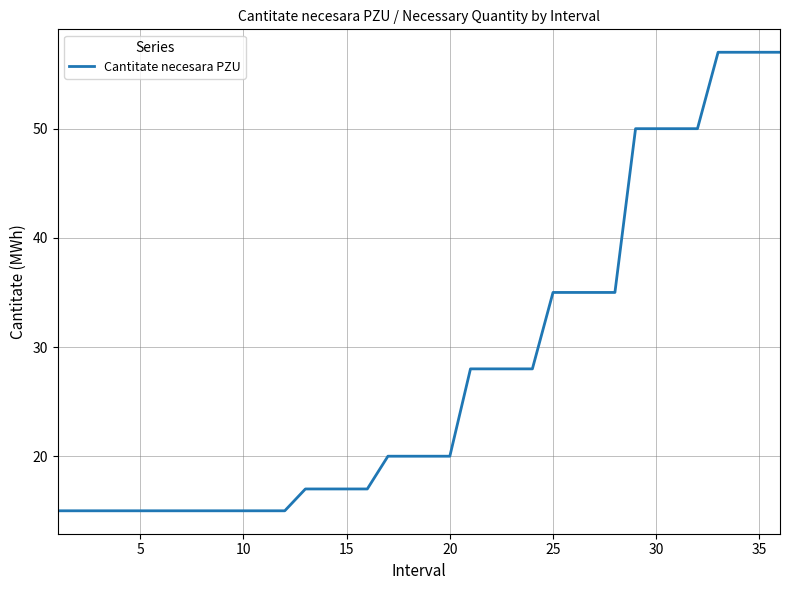

What is the maximum value shown in the chart?

57